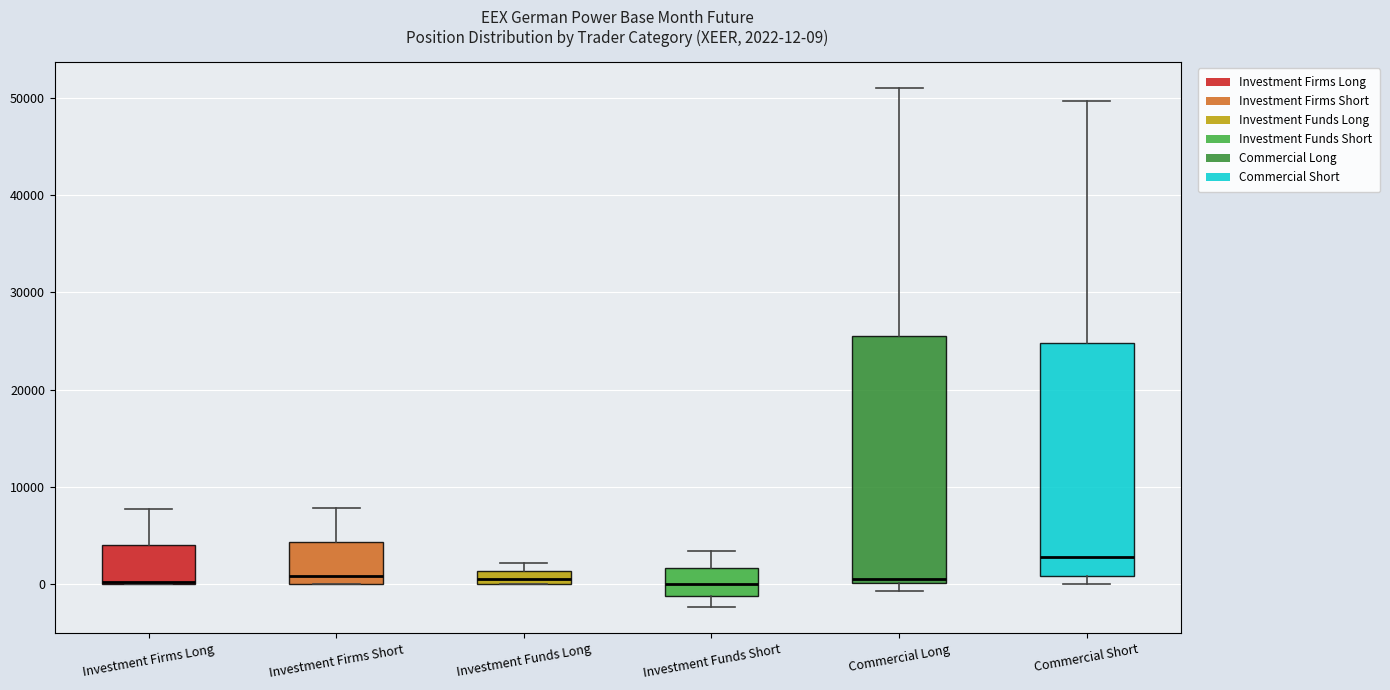

Comparing the boxes themselves (not the whiskers), which one is the tallest?

Commercial Long